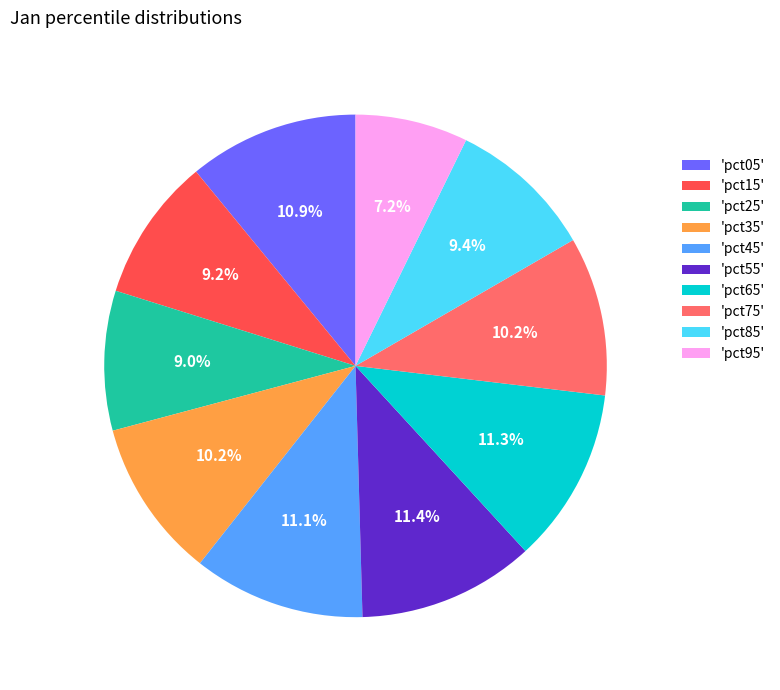

What is the total percentage of 'pct15' and 'pct25'?

18.2%